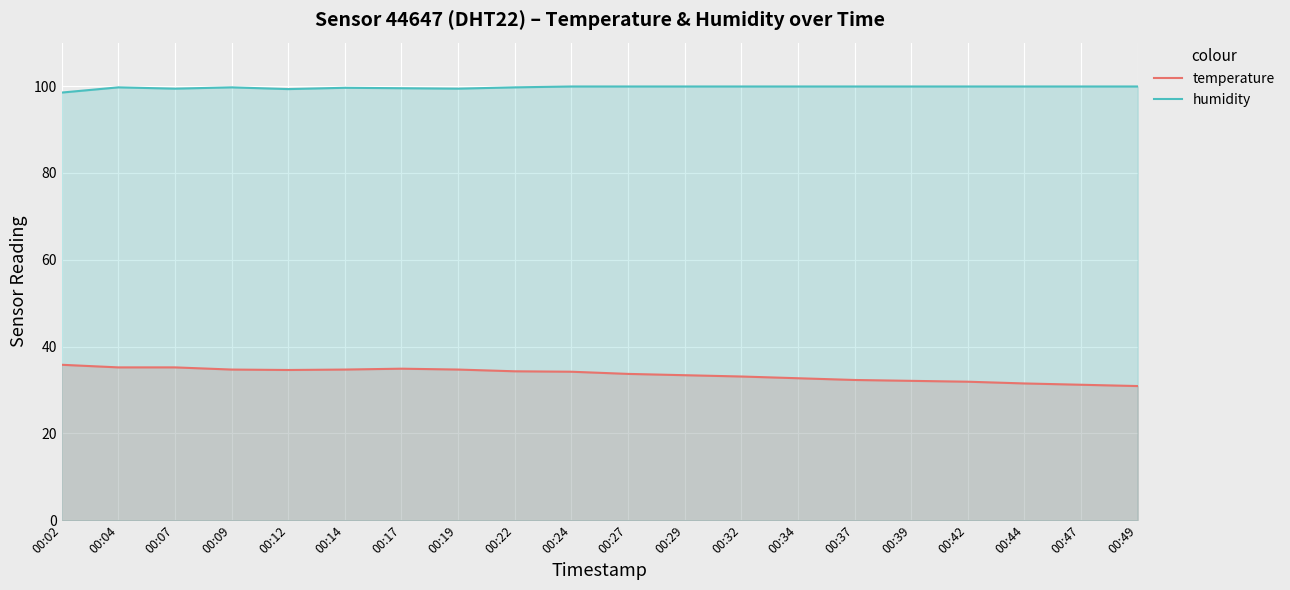

How many interior local peaks does the temperature series have?

1